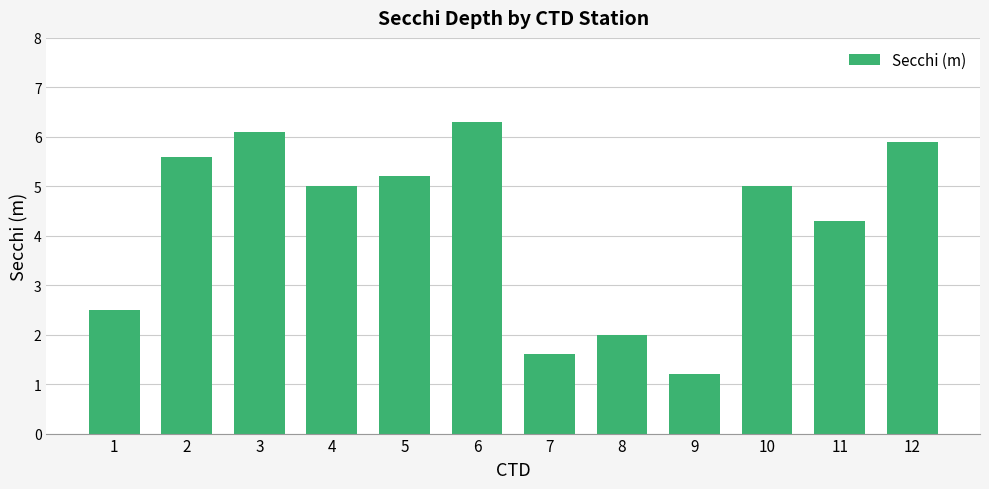

Which category has the lowest value across all series?

9